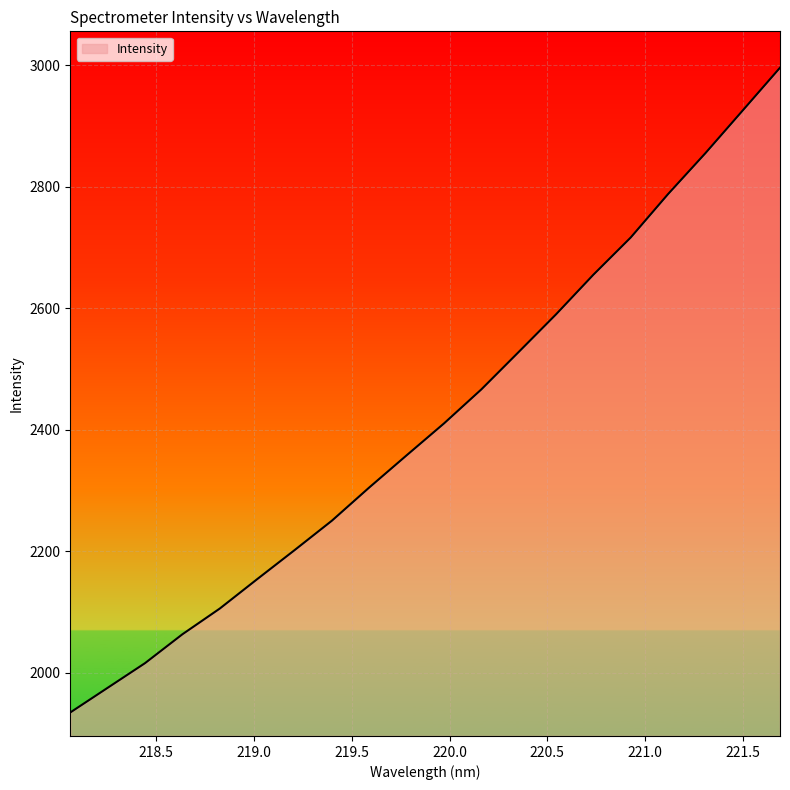

What is the smallest value displayed?

1934.3